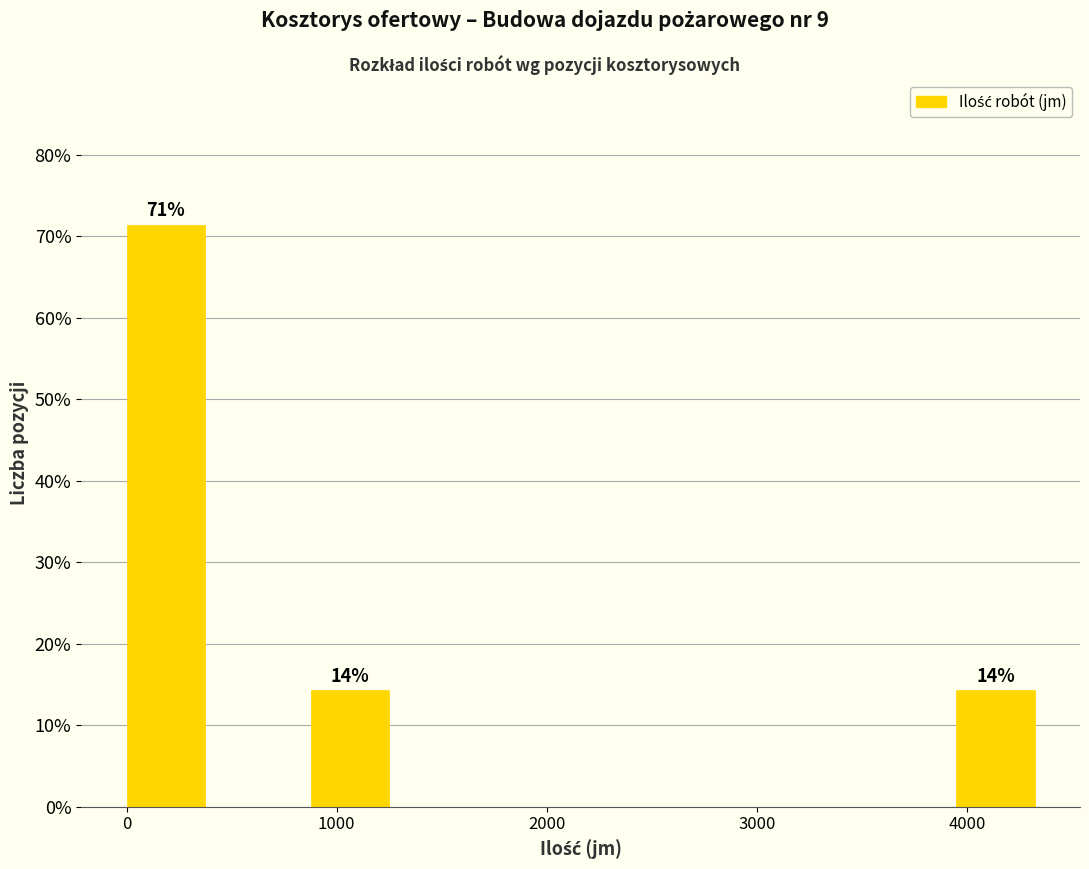

Over which range of the x-axis is the bar tallest?

0 to 400